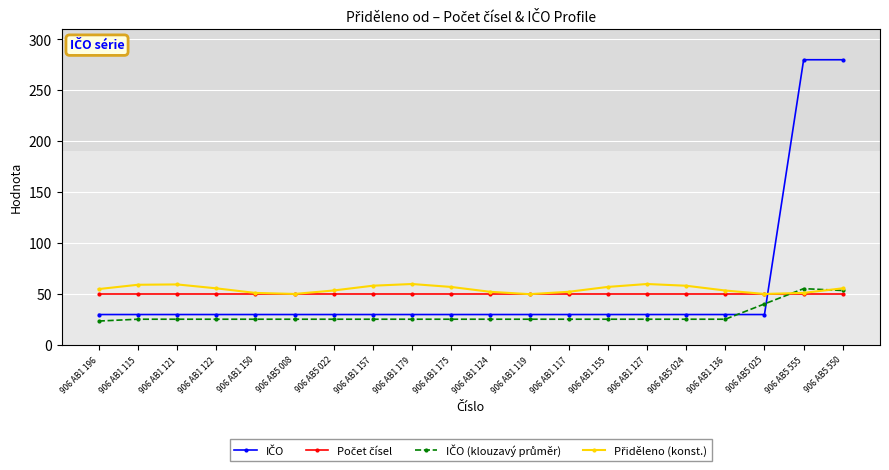

What is the smallest value displayed?

23.6